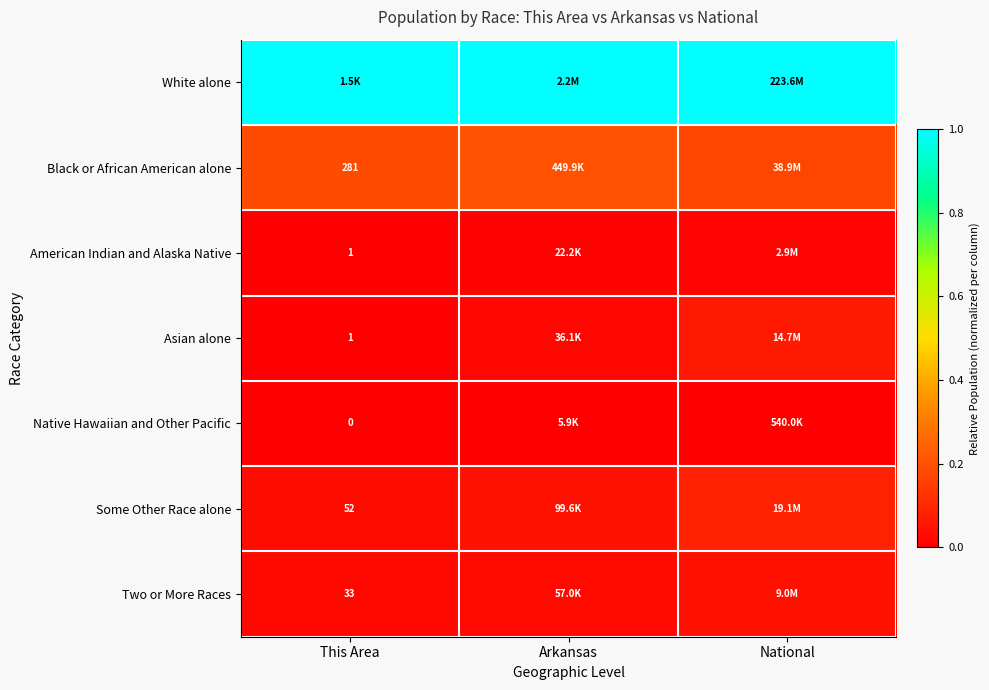

At Arkansas, list the series in order from smallest to largest.

Native Hawaiian and Other Pacific, American Indian and Alaska Native, Asian alone, Two or More Races, Some Other Race alone, Black or African American alone, White alone